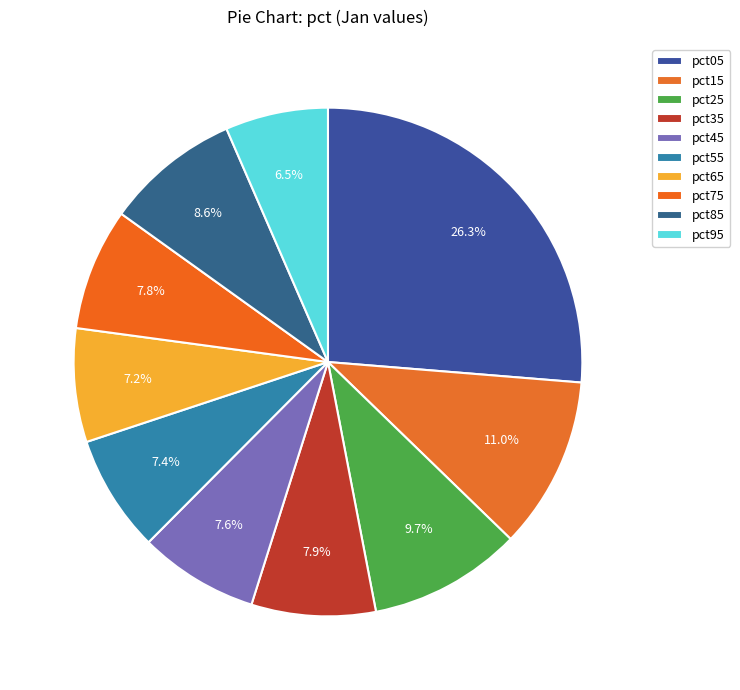

How many slices are in this pie chart?

10